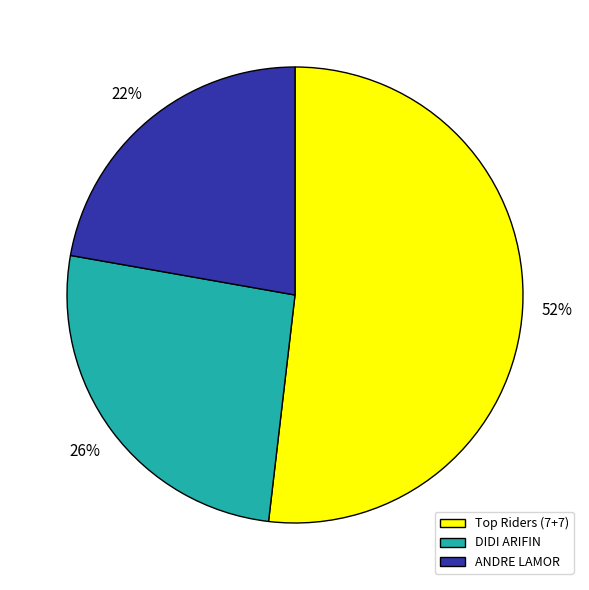

The DIDI ARIFIN slice represents 26% of the pie. True or false?

True